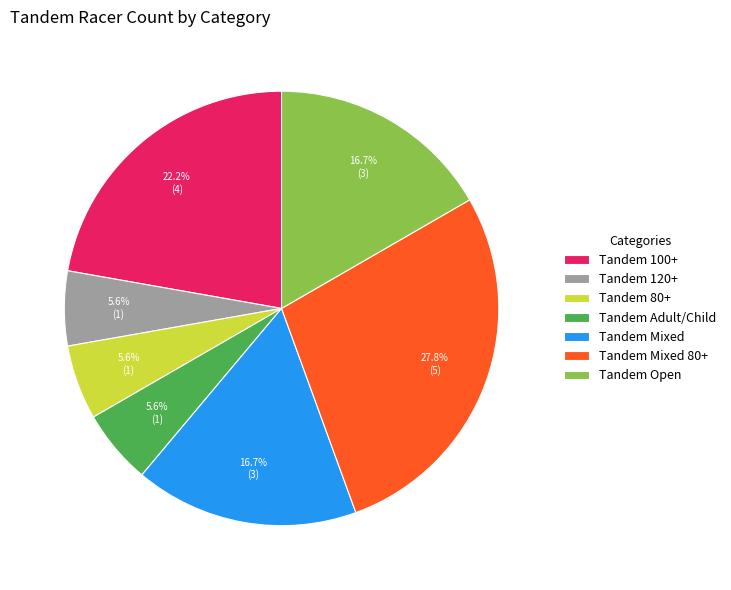

True or false: Tandem Mixed 80+ accounts for 28% of the total.

True